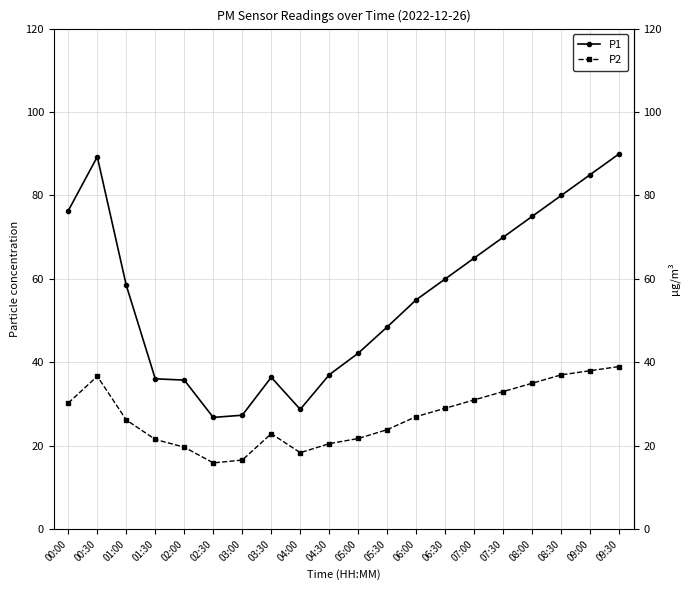

At 01:30, list the series in order from largest to smallest.

P1, P2